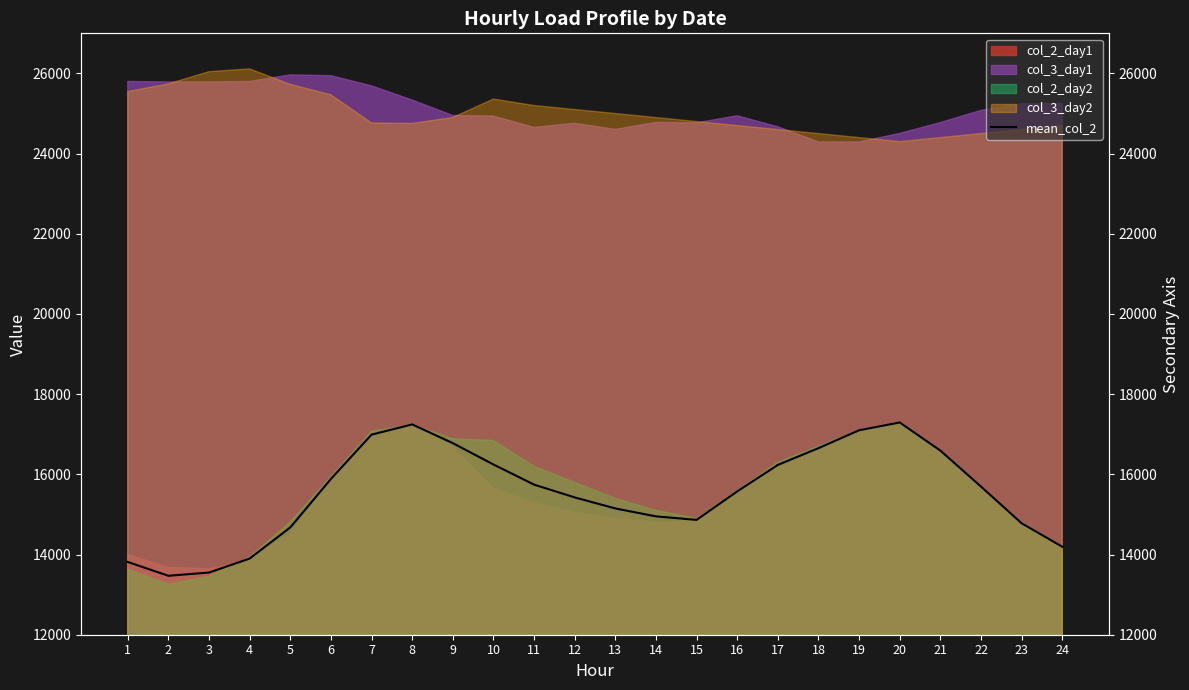

At which category does the data reach its first local valley?

2